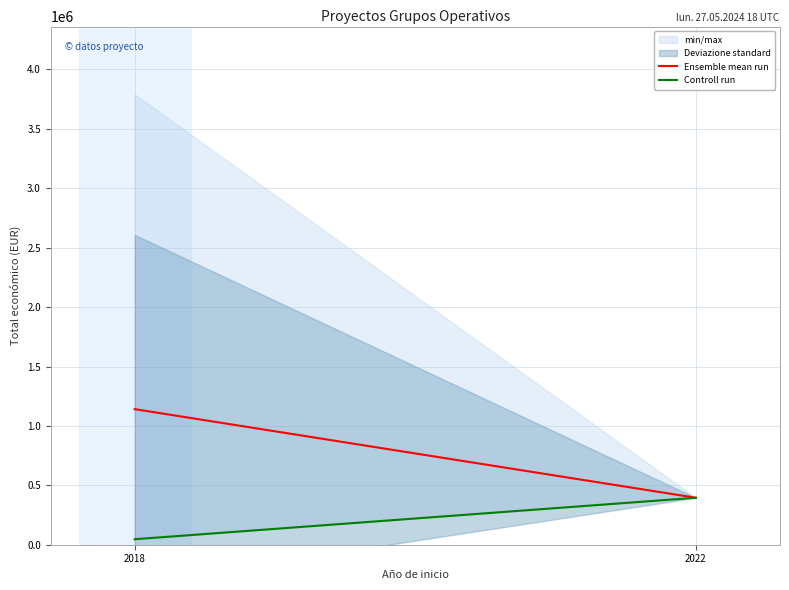

What is the value of the Controll run point at the 1st from the left?

46300.0